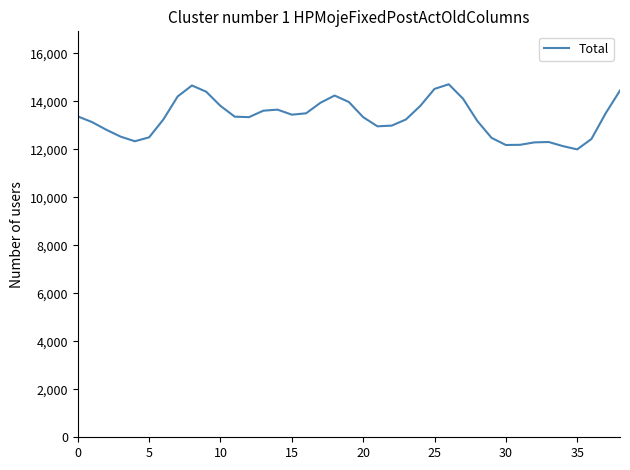

What is the maximum value shown in the chart?

14716